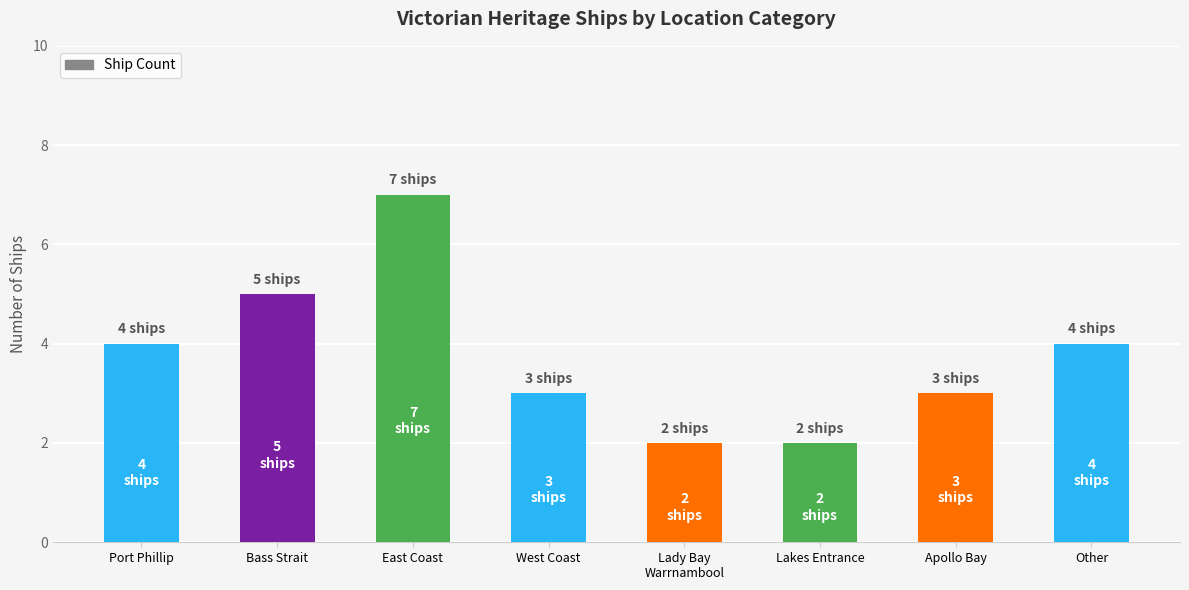

Is it true that the value at East Coast is 7?

True